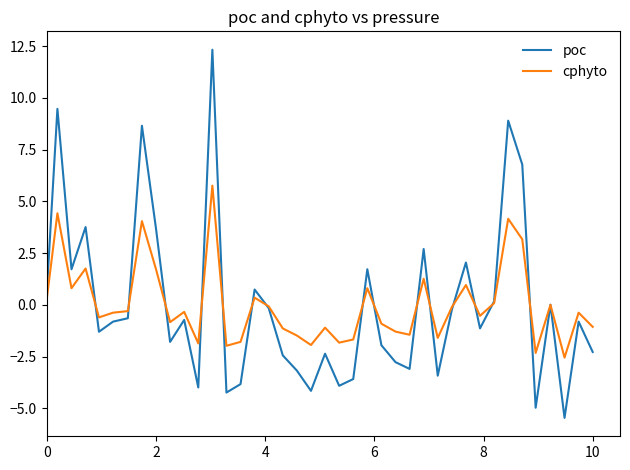

What is the minimum value shown in the chart?

-5.5